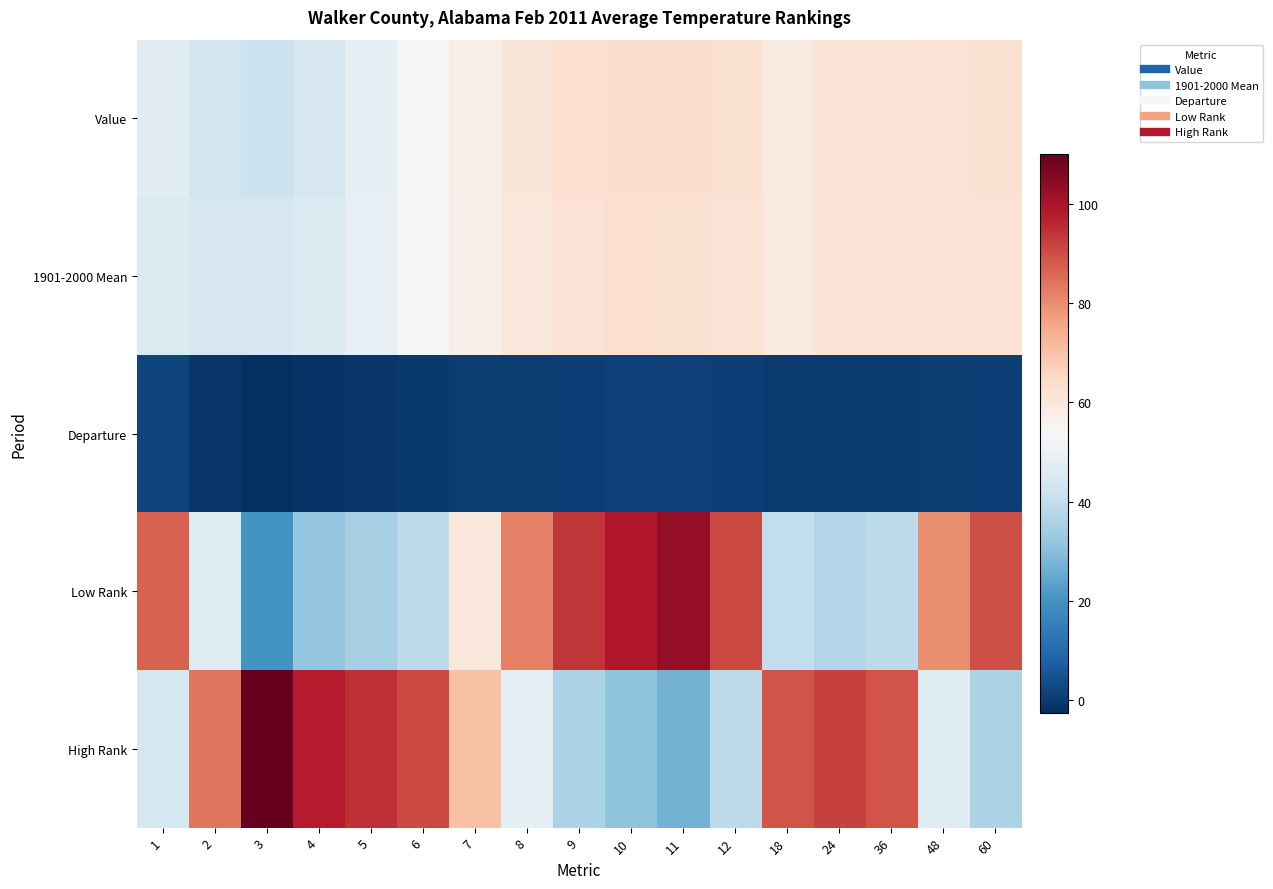

Count the number of data series in this chart.

5